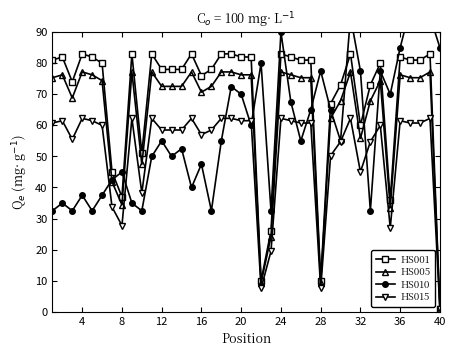

What is the average value of the HS010 series?

58.6